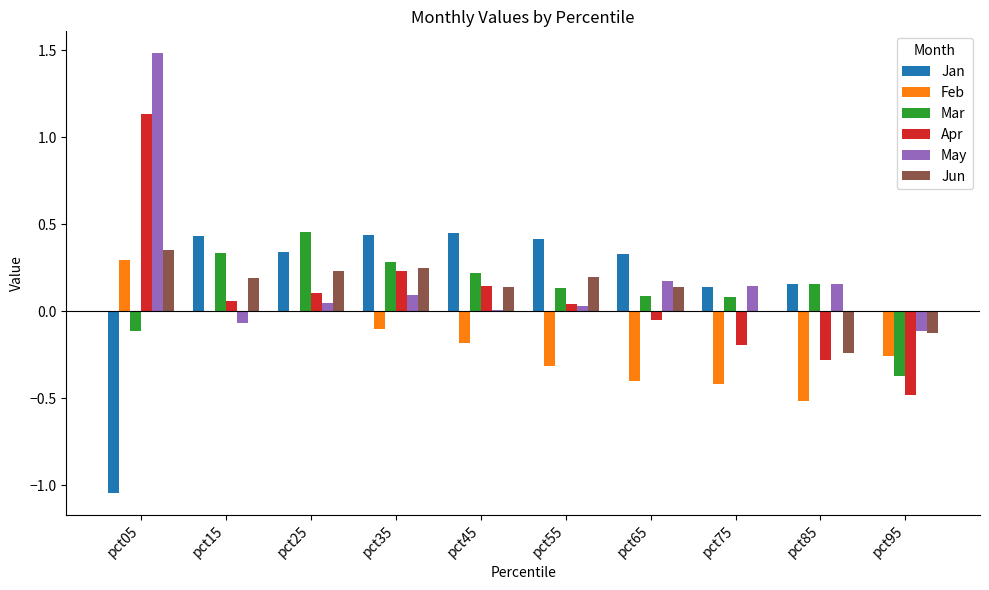

Are the bars grouped side by side (vs. stacked)?

Yes